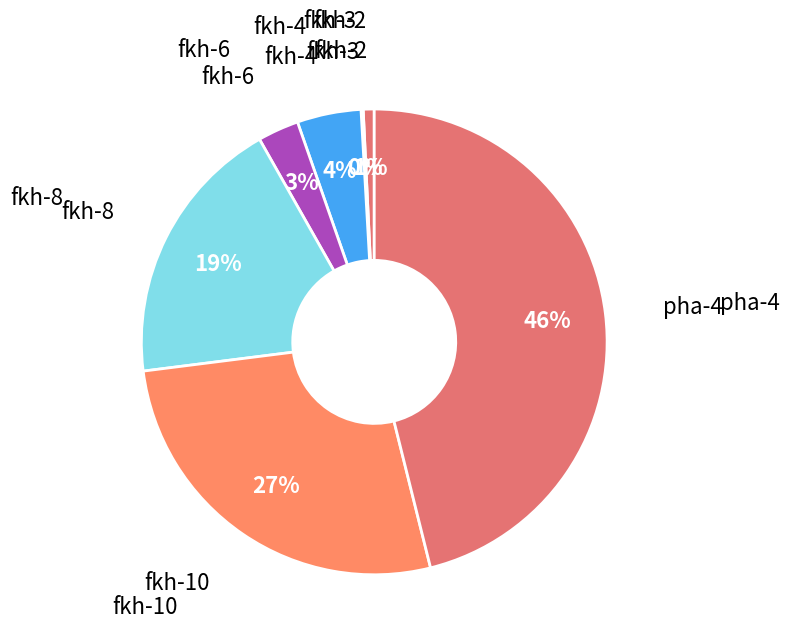

Is there any slice that represents more than half of the pie?

No